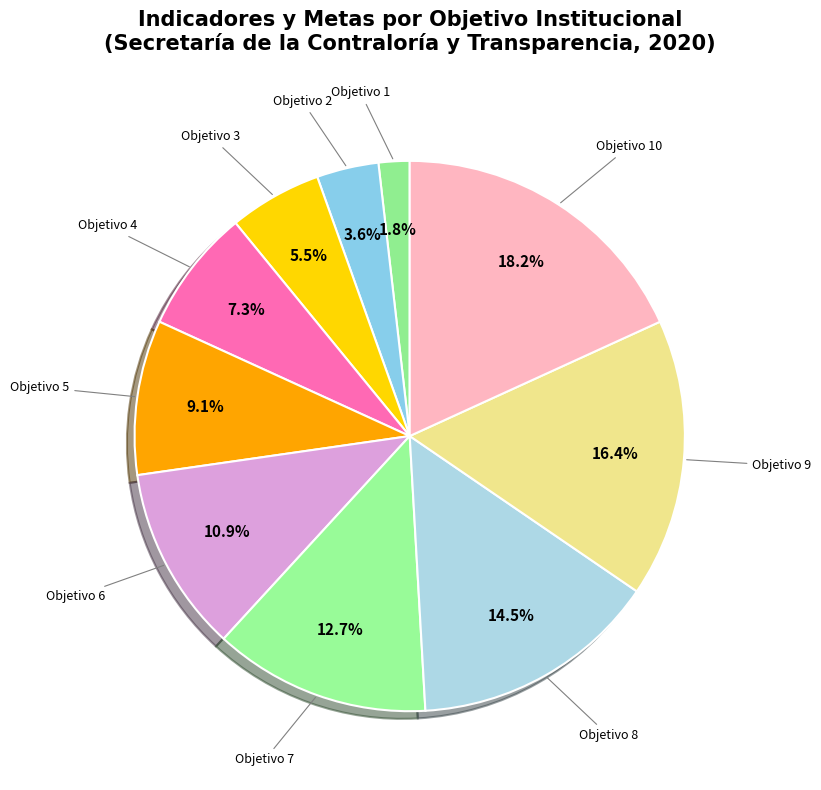

To the nearest percent, what percentage of the pie is Objetivo 6?

11%